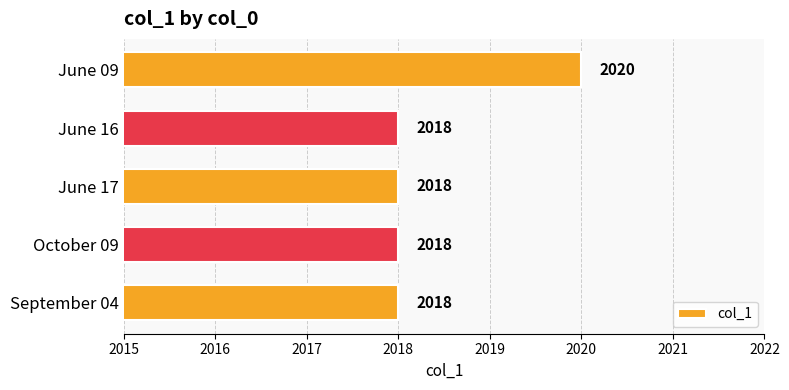

Count the values in the range 2018 to 2019.

4